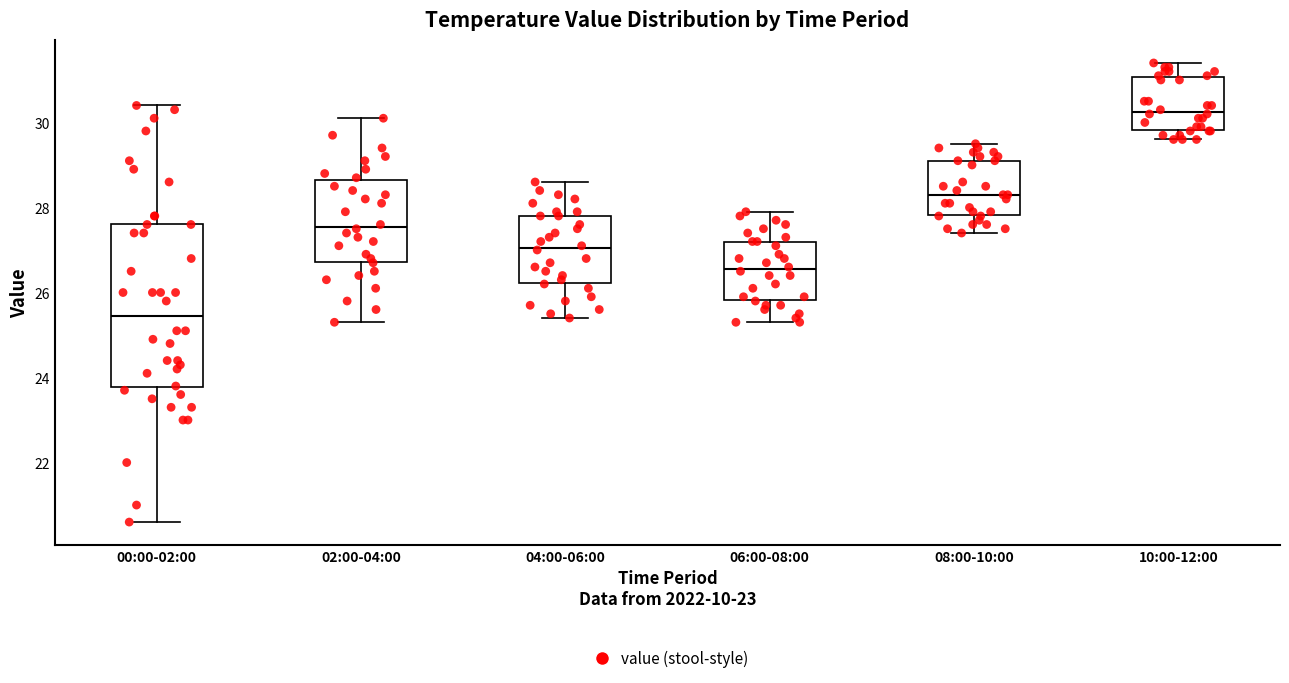

Which box is the tallest, from its lower edge to its upper edge?

00:00-02:00